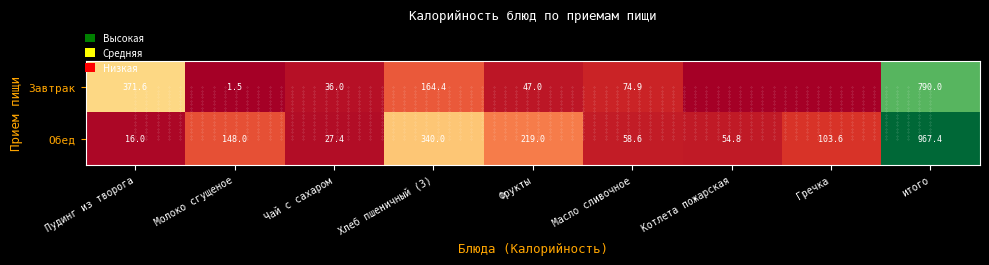

Rank the categories by Обед value from highest to lowest.

итого, Хлеб пшеничный (З), Фрукты, Молоко сгущеное, Гречка, Масло сливочное, Котлета пожарская, Чай с сахаром, Пудинг из творога